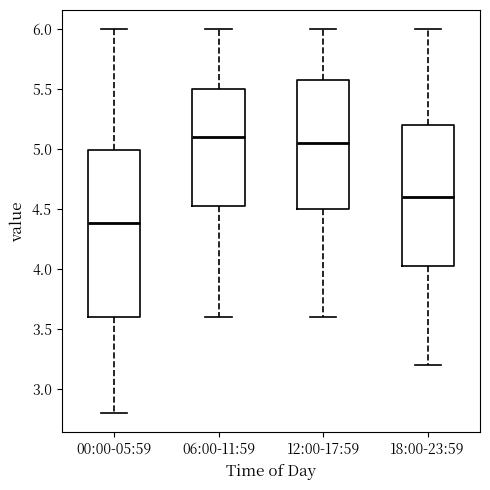

Reading left to right, read every box against the y-axis: the position of its median line, the range the box covers, and the ends of its whiskers. The values are not printed on the chart, so give them approximately, as read against the axis.

00:00-05:59: median 4.40, box 3.60 to 5.00, whiskers 2.80 to 6.00
06:00-11:59: median 5.10, box 4.55 to 5.50, whiskers 3.60 to 6.00
12:00-17:59: median 5.05, box 4.50 to 5.60, whiskers 3.60 to 6.00
18:00-23:59: median 4.60, box 4.05 to 5.20, whiskers 3.20 to 6.00